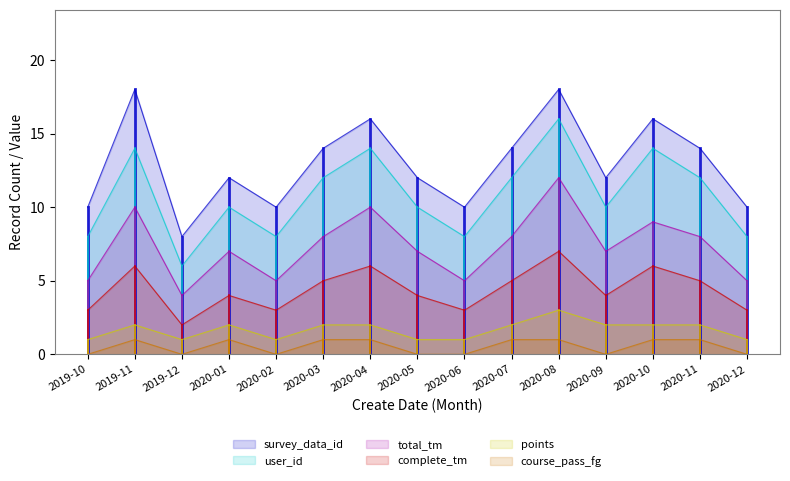

True or false: complete_tm has more than 2 points higher than both neighbors.

True